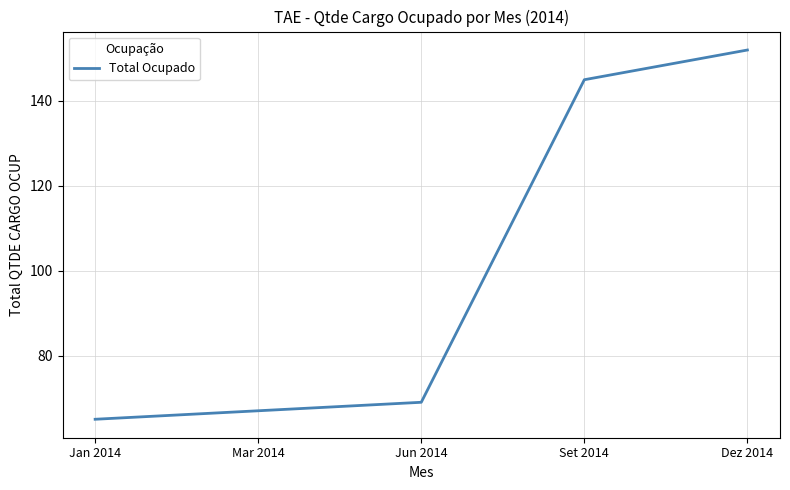

Reading right to left, list all the values displayed in this chart.

152	145	69	67	65